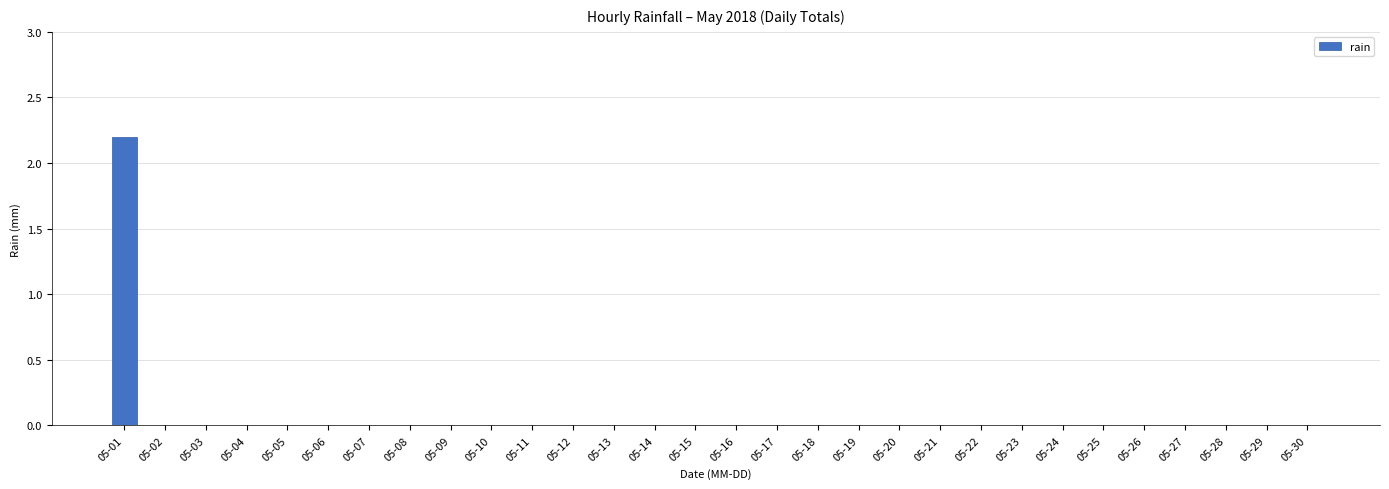

Reading right to left, list all the values displayed in this chart.

05-30=0.0	05-29=0.0	05-28=0.0	05-27=0.0	05-26=0.0	05-25=0.0	05-24=0.0	05-23=0.0	05-22=0.0	05-21=0.0	05-20=0.0	05-19=0.0	05-18=0.0	05-17=0.0	05-16=0.0	05-15=0.0	05-14=0.0	05-13=0.0	05-12=0.0	05-11=0.0	05-10=0.0	05-09=0.0	05-08=0.0	05-07=0.0	05-06=0.0	05-05=0.0	05-04=0.0	05-03=0.0	05-02=0.0	05-01=2.2